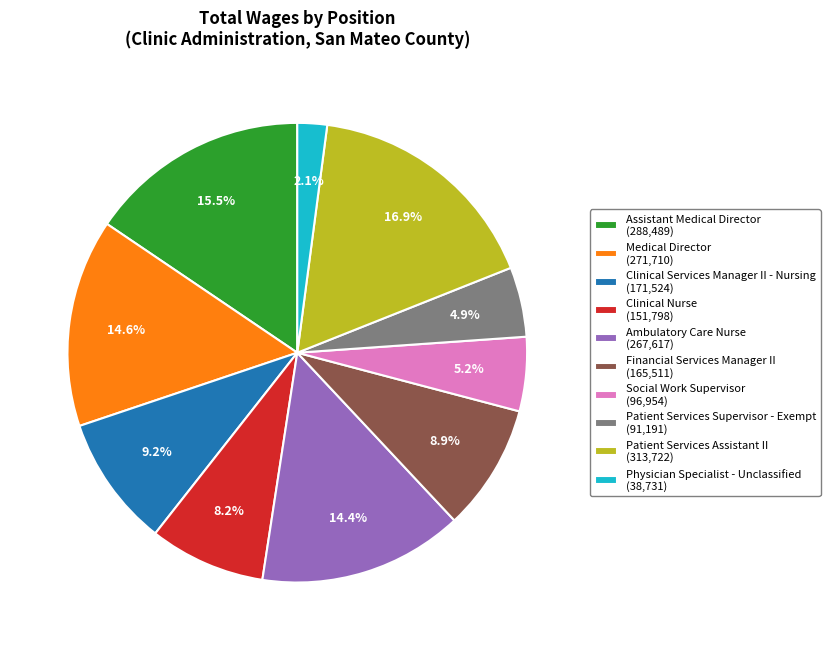

What is the ratio of the value at Financial Services Manager II (165,511) to the value at Clinical Nurse (151,798)?

1.1